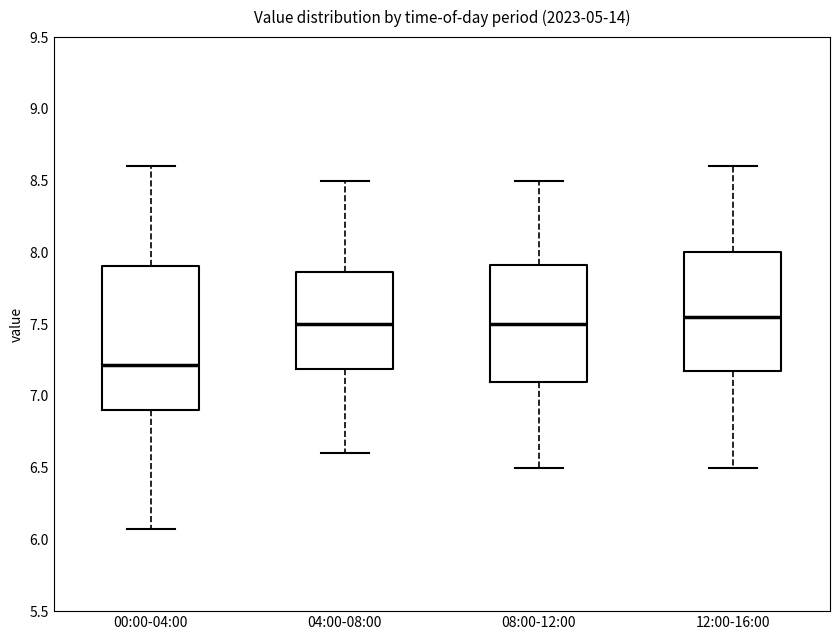

Which box has the lowest median line?

00:00-04:00